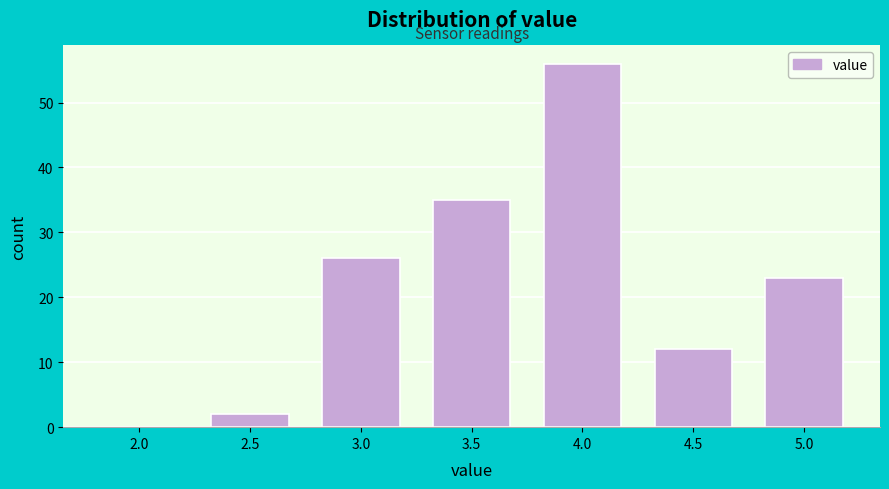

Reading left to right, extract all data points from this chart.

2.0=0	2.5=2	3.0=26	3.5=35	4.0=56	4.5=12	5.0=23